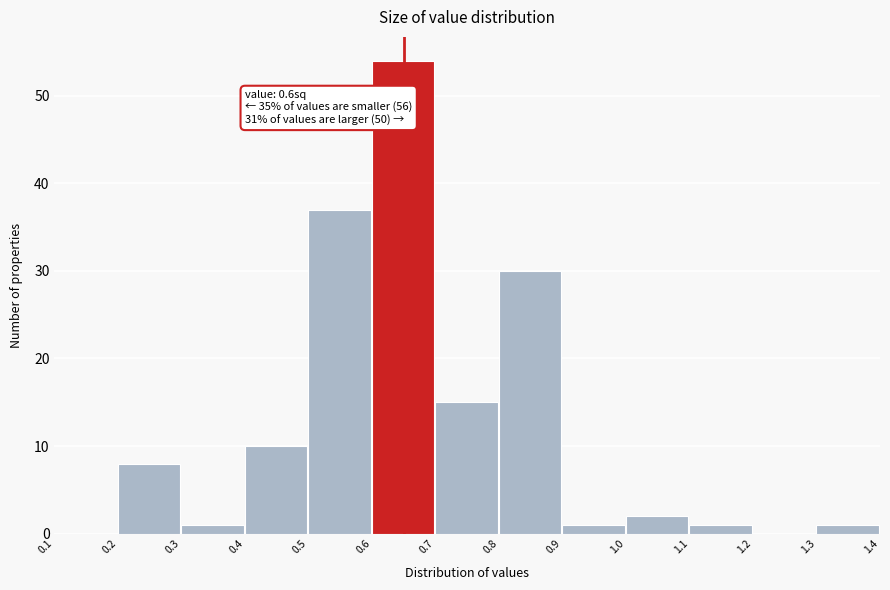

Which range on the x-axis has the tallest bar?

0.6 to 0.7